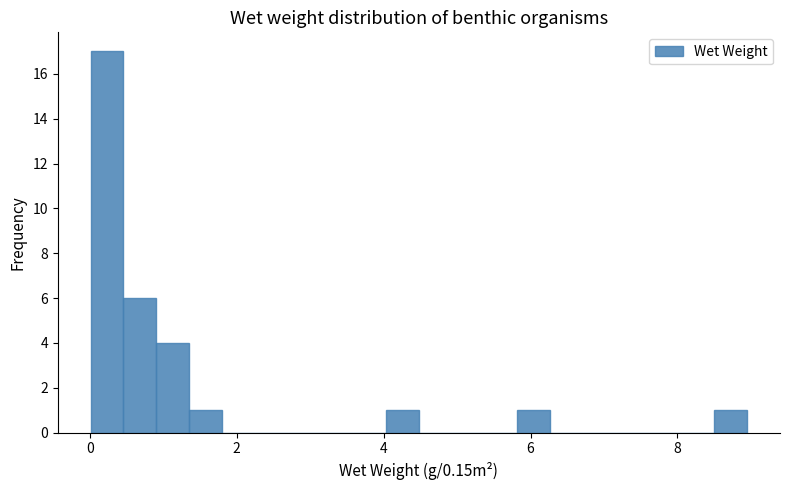

Around what value on the x-axis is the tallest bar? Give the approximate position of its centre, as read against the axis.

0.2